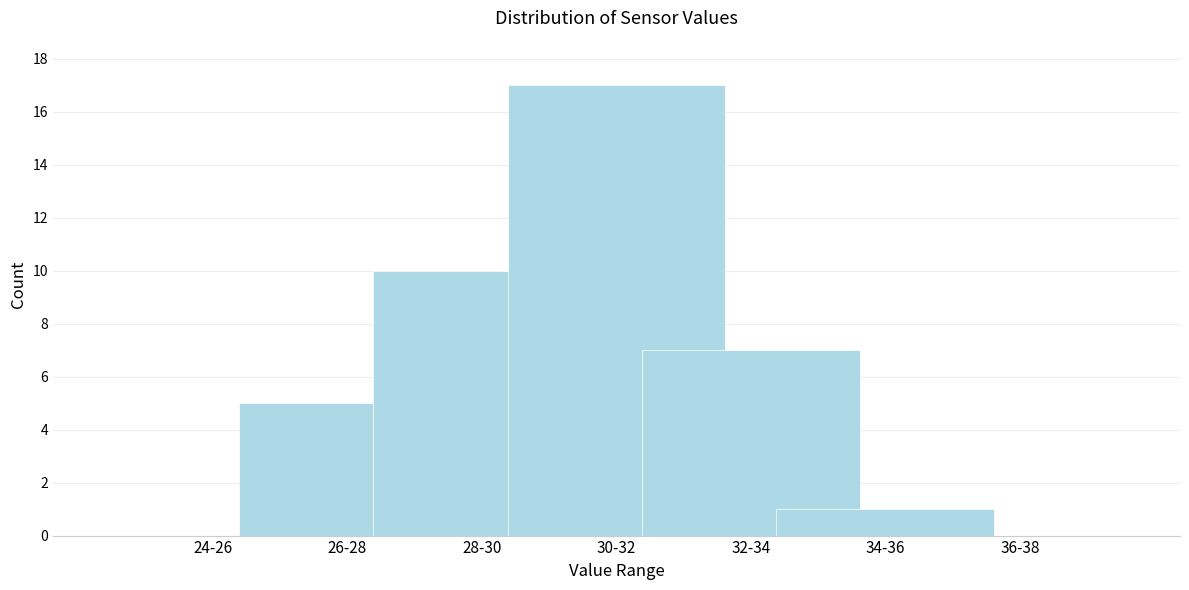

Reading left to right, what are all the values shown in this chart?

24-26=0	26-28=5	28-30=10	30-32=17	32-34=7	34-36=1	36-38=0